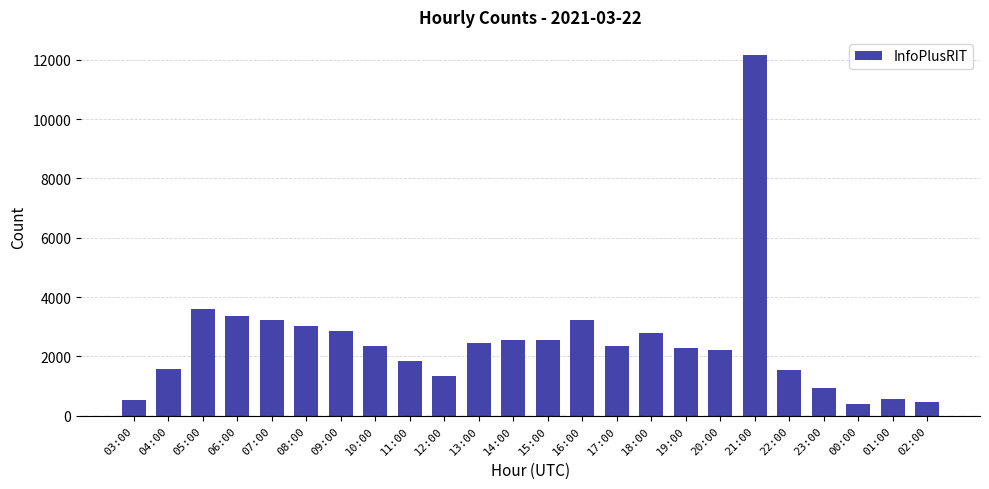

Approximately how many times larger is the value at 05:00 compared to 01:00?

6.5